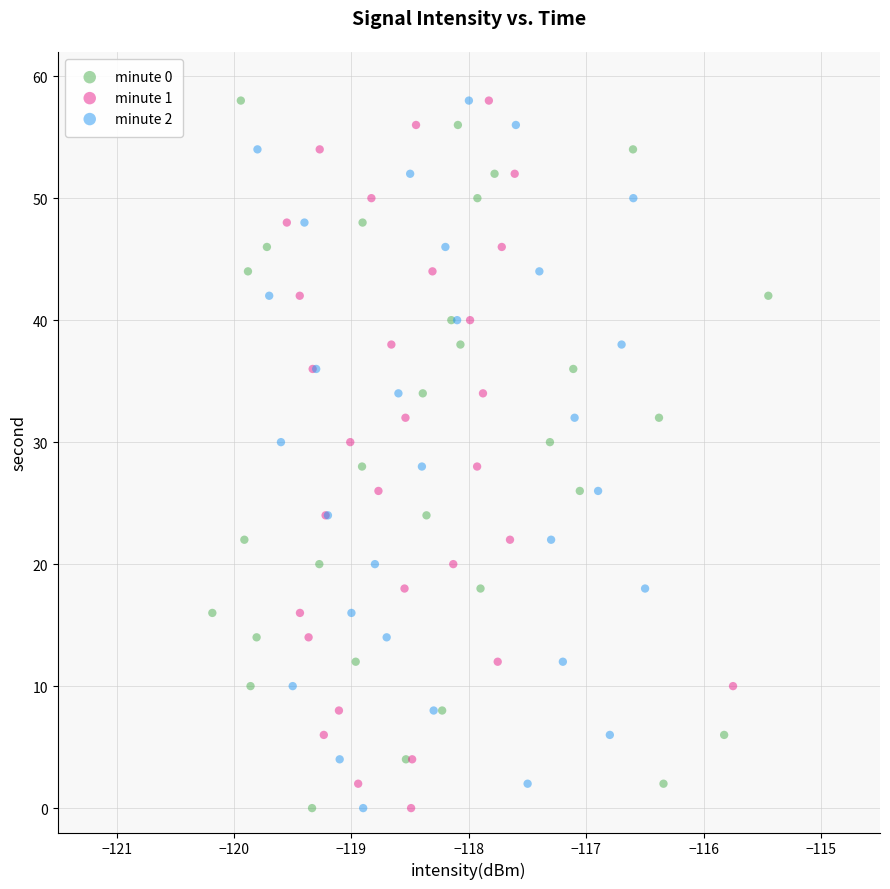

What are all the series names shown in the legend?

minute 0, minute 1, minute 2